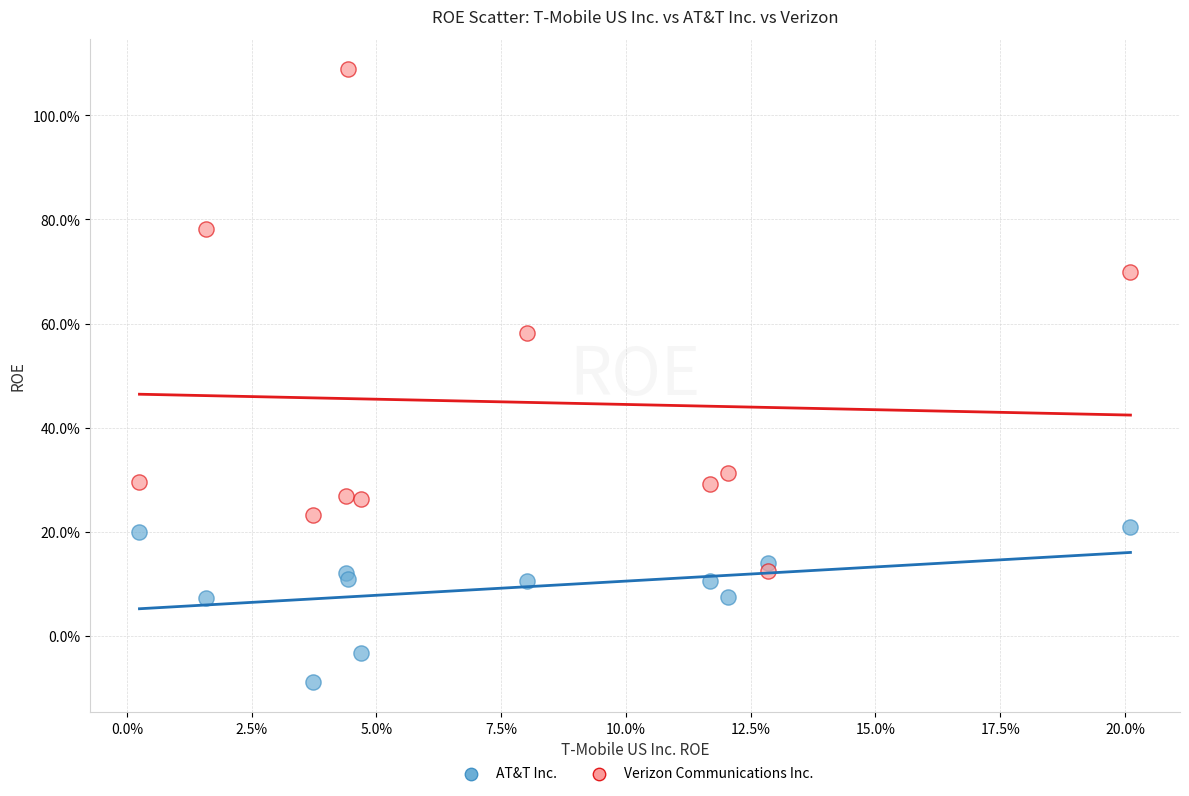

What are all the series names shown in the legend?

AT&T Inc., Verizon Communications Inc.